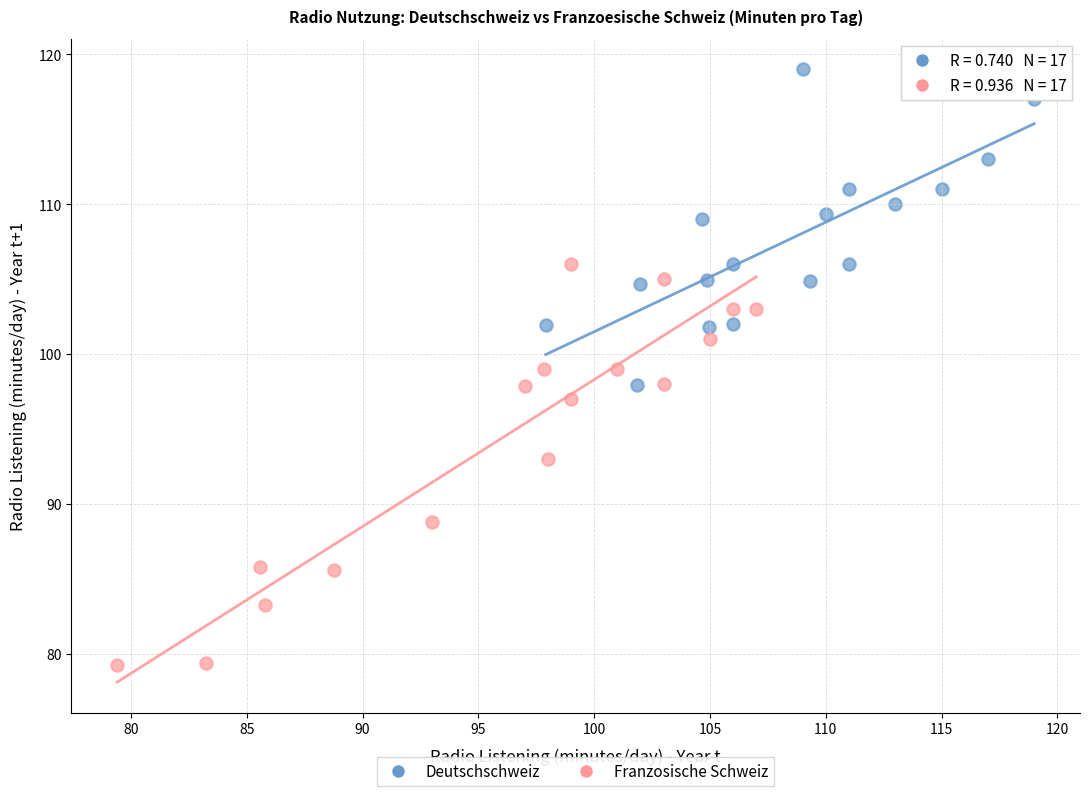

Which series reaches the maximum Y coordinate?

Deutschschweiz